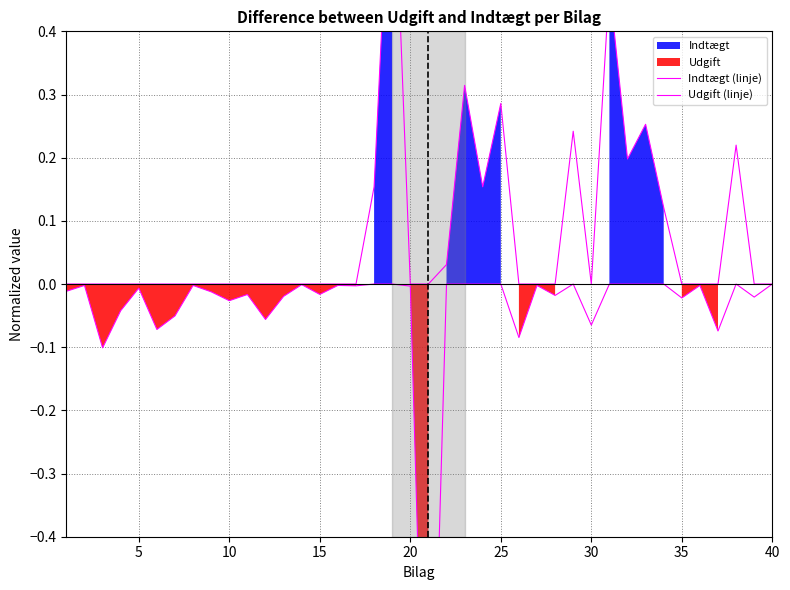

True or false: Indtægt (linje) and Udgift (linje) intersect in this chart.

False